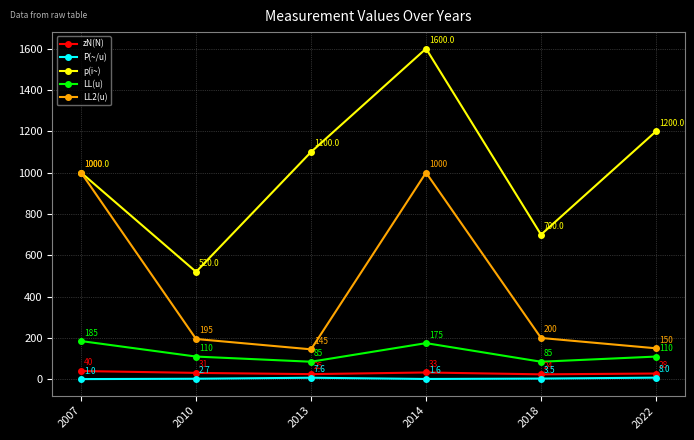

At 2018, list the series in order from largest to smallest.

p(i~), LL2(u), LL(u), zN(N), P(~/u)